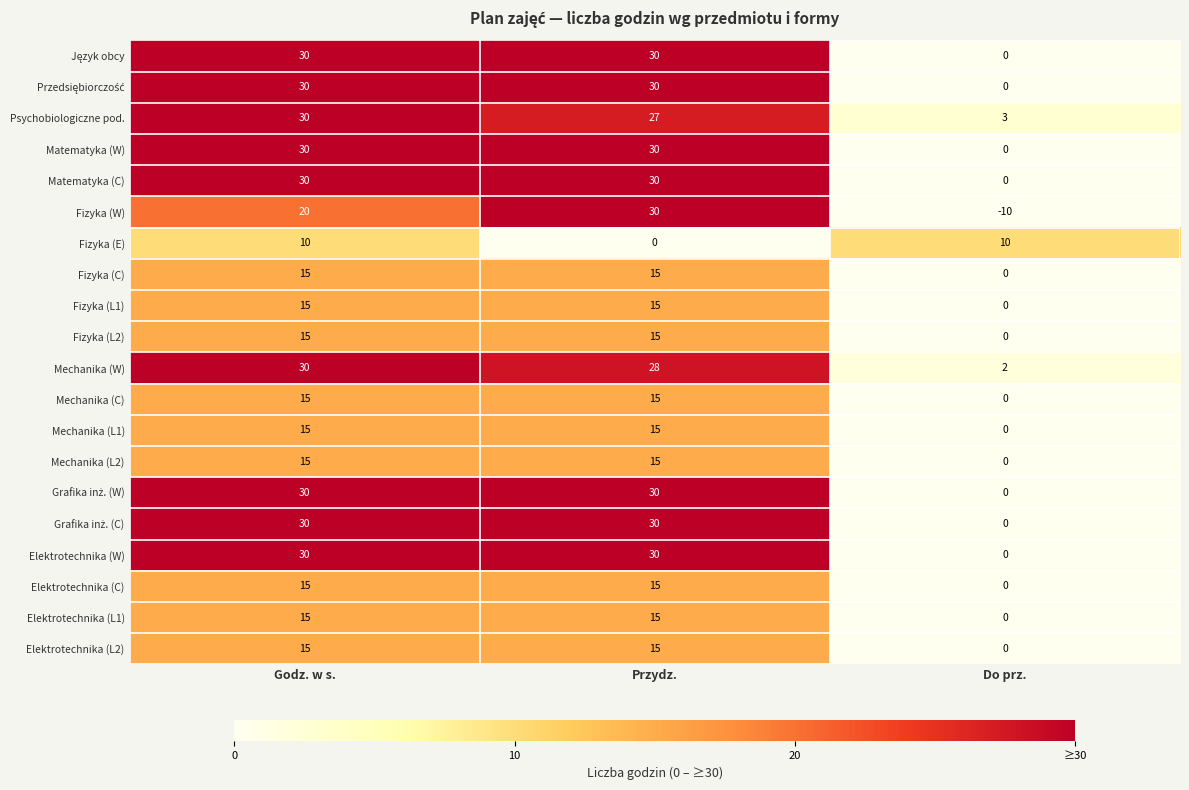

At which label does Fizyka (C) reach its minimum?

Do prz.